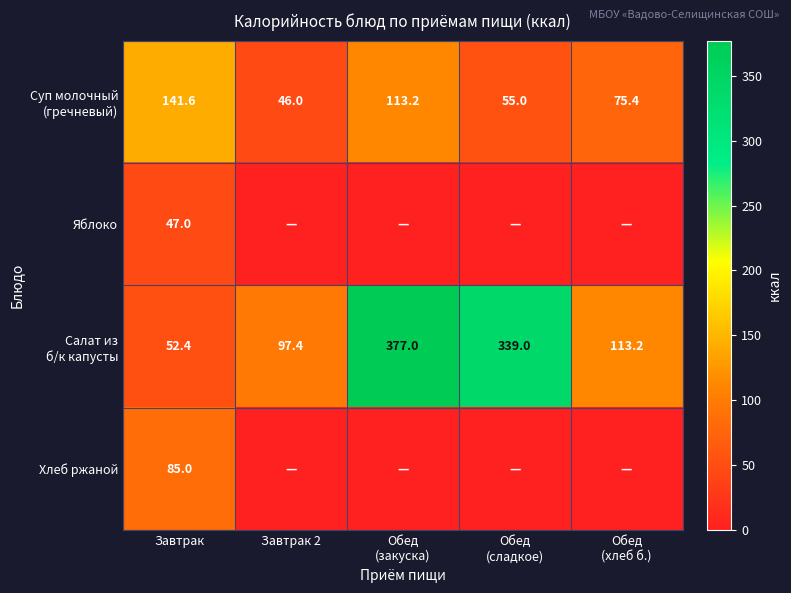

What is the maximum value shown in the chart?

377.0